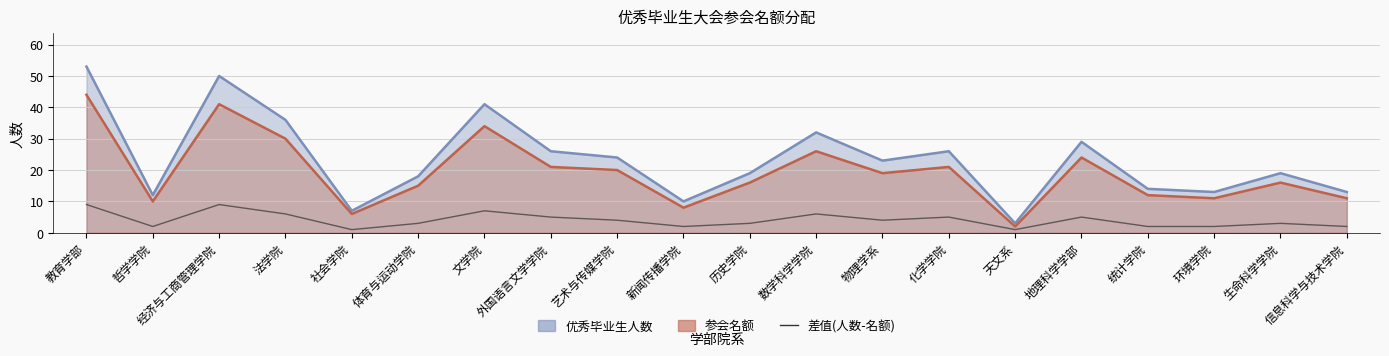

What is the label of the 9th point from the right?

数学科学学院